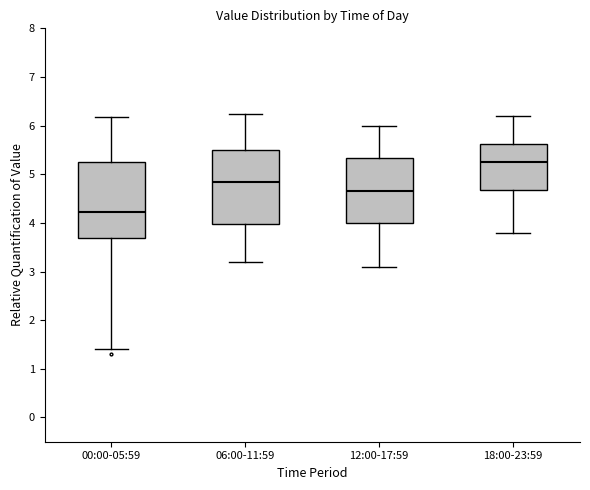

Reading left to right, transcribe this box plot: for each box, give where its median line is, the range the box spans, and where its two whiskers end, as read against the y-axis. The values are not printed on the chart, so give them approximately, as read against the axis.

00:00-05:59: median 4.2, box 3.7 to 5.2, whiskers 1.4 to 6.2
06:00-11:59: median 4.8, box 4.0 to 5.5, whiskers 3.2 to 6.2
12:00-17:59: median 4.7, box 4.0 to 5.3, whiskers 3.1 to 6.0
18:00-23:59: median 5.3, box 4.7 to 5.6, whiskers 3.8 to 6.2